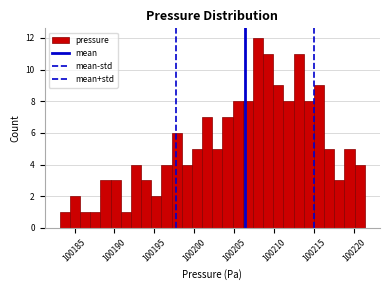

Around what value on the x-axis is the tallest bar? Give the approximate position of its centre, as read against the axis.

100208.0